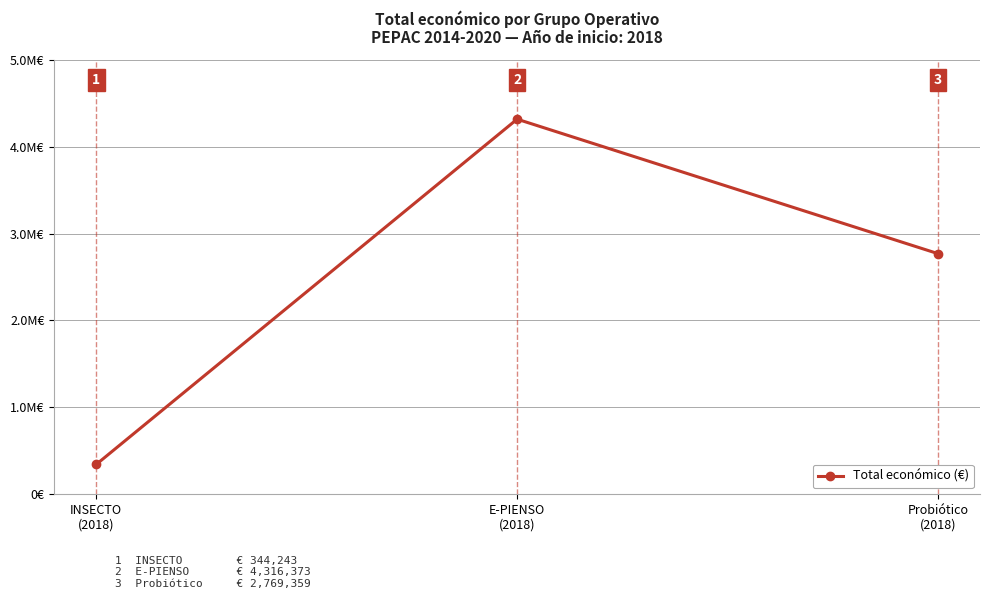

Is this an area chart (filled region under the line)?

No